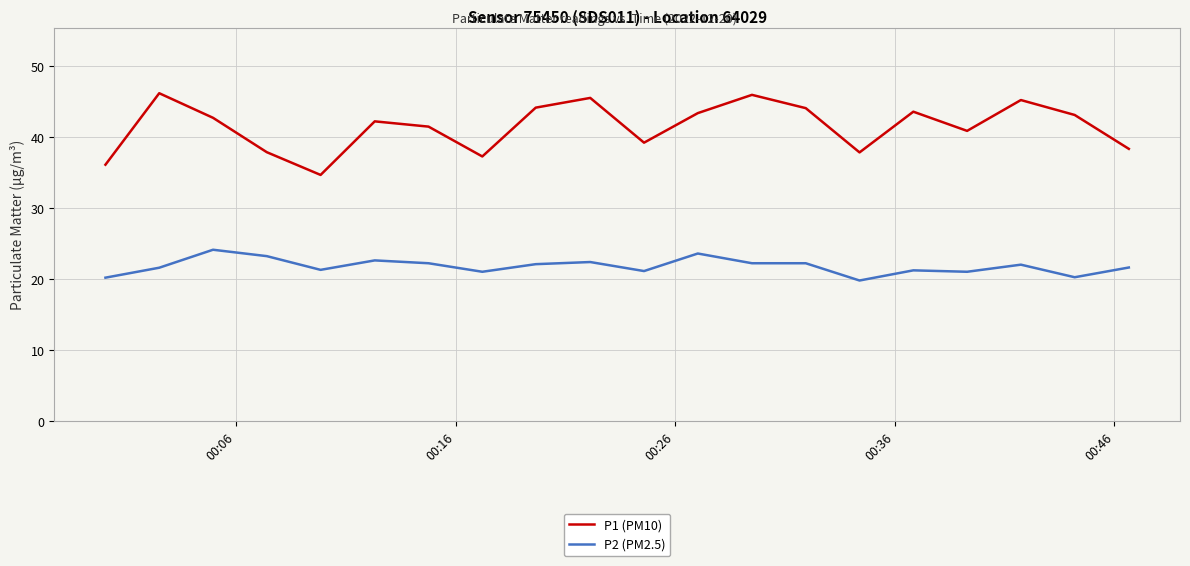

True or false: P1 (PM10) and P2 (PM2.5) intersect in this chart.

False